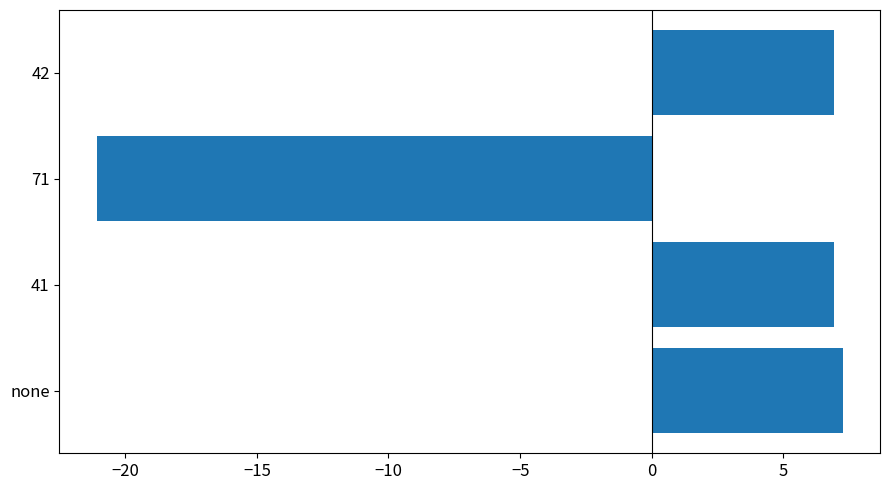

What is the smallest value displayed?

-21.1